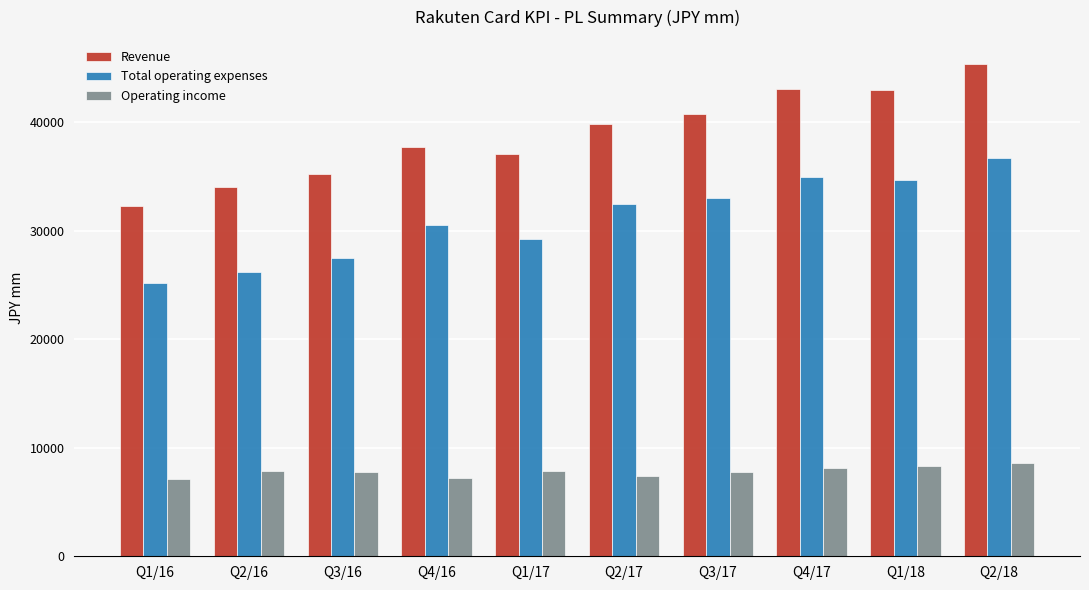

List the series in order of their overall mean, highest first.

Revenue, Total operating expenses, Operating income